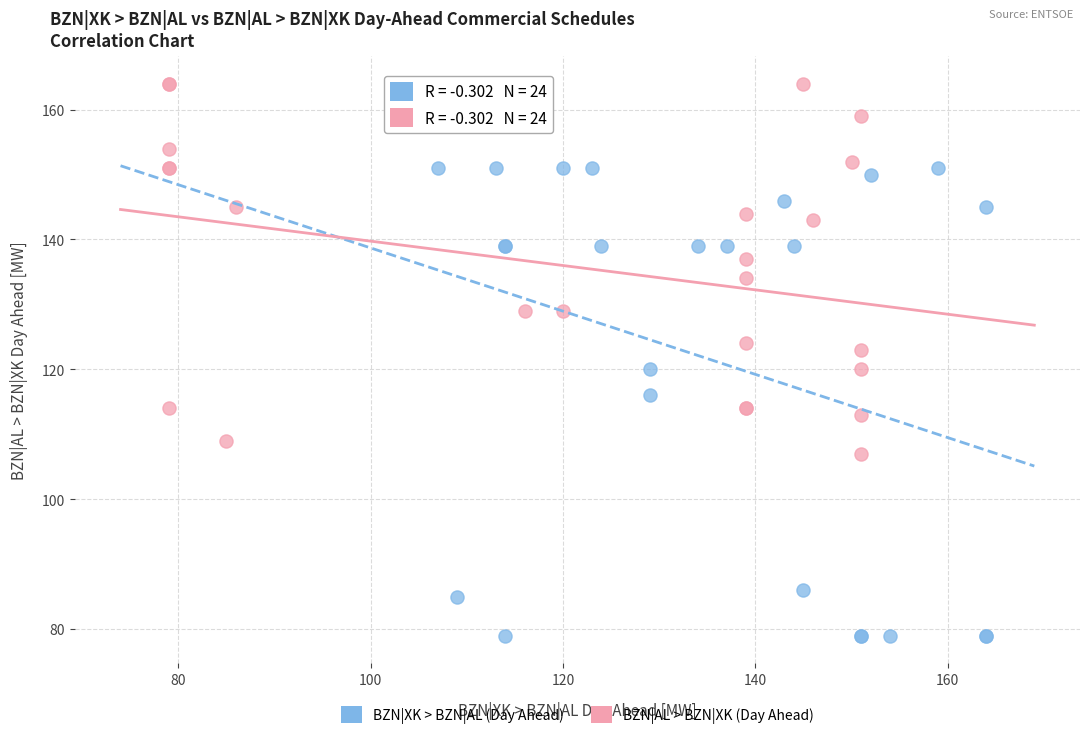

Which series contains the highest Y value?

BZN|AL > BZN|XK (Day Ahead)